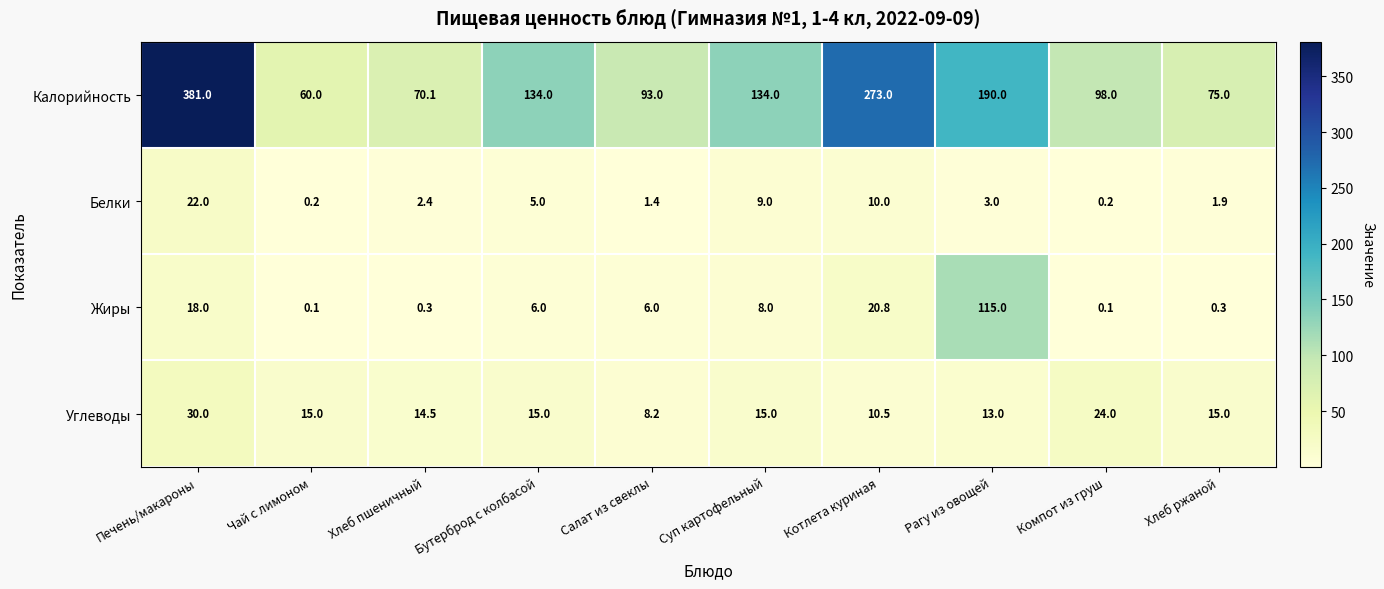

Which series has the largest total across all categories?

Калорийность